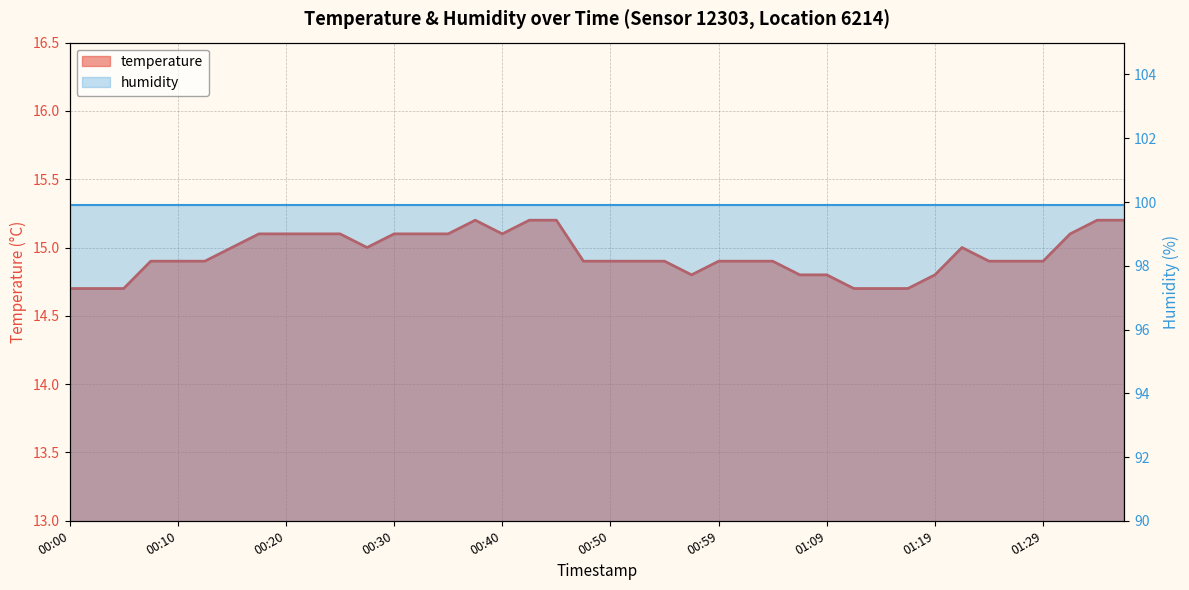

What position from the left is 00:47?

20